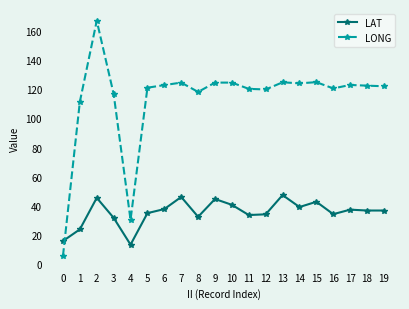

Does the chart have visible grid lines?

No